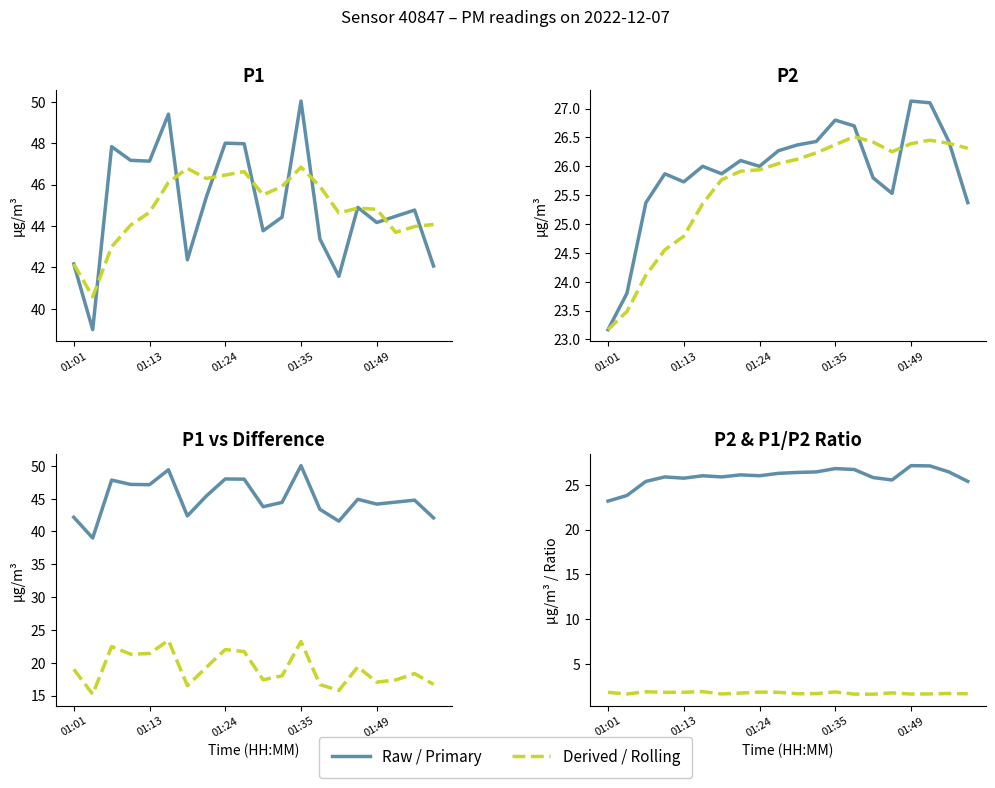

List the series in order of their peak value, lowest first.

P2, P1